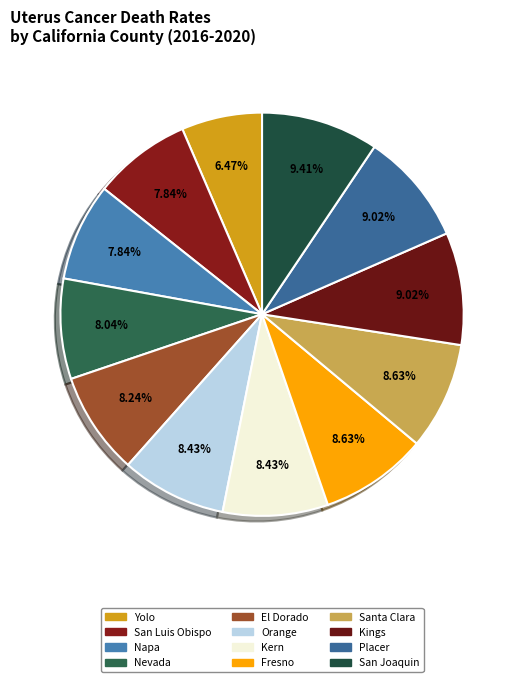

Is there any slice that represents more than half of the pie?

No